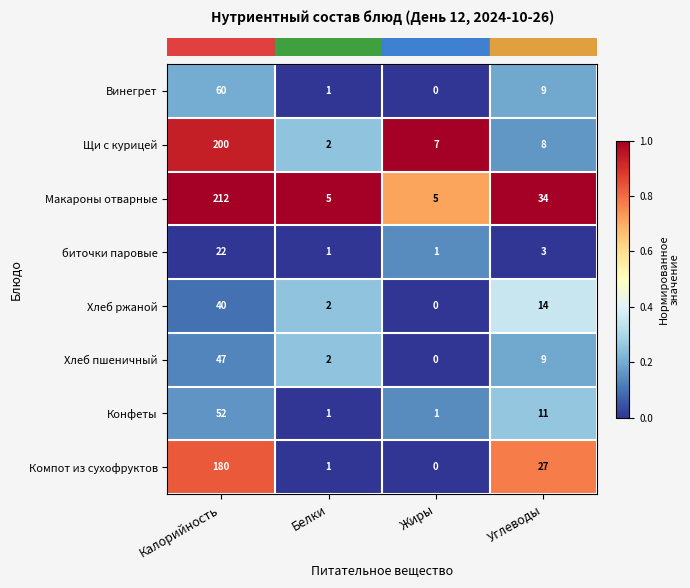

The value of Щи с курицей at Жиры is 5. True or false?

False